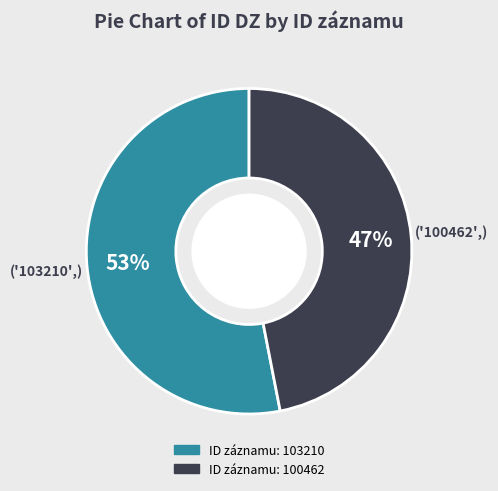

Is there a majority slice in this chart?

Yes